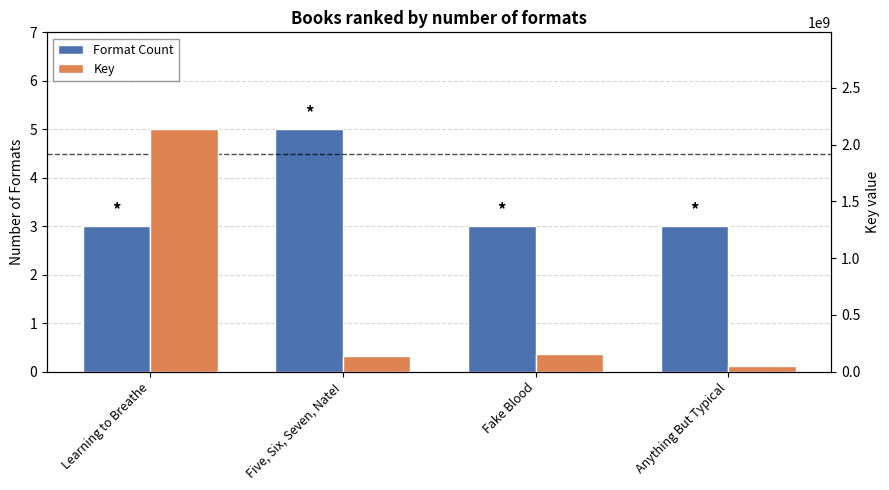

What is the value of the Format Count bar at the 1st from the left?

3